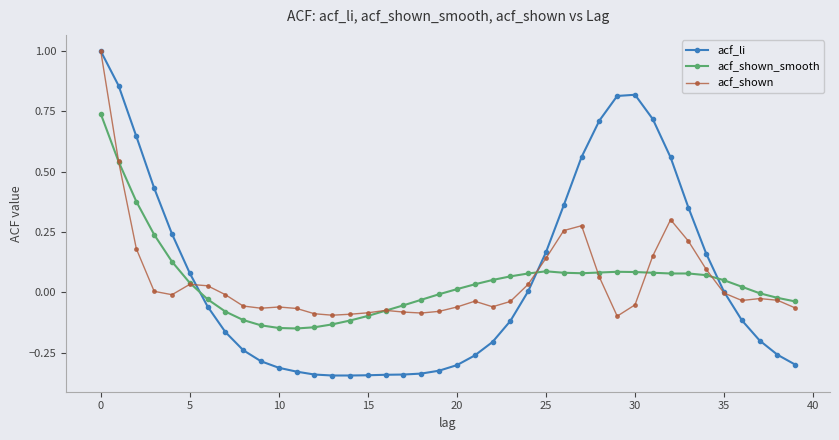

How many times do acf_shown_smooth and acf_li cross each other?

3